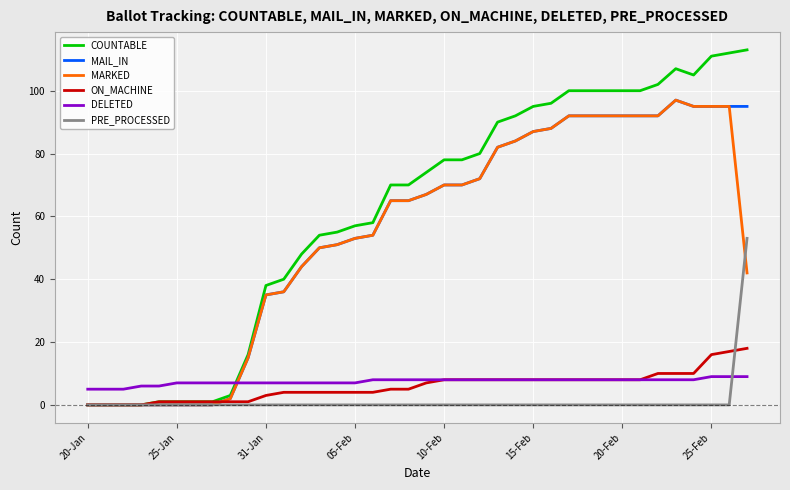

Which series has the largest total across all categories?

COUNTABLE